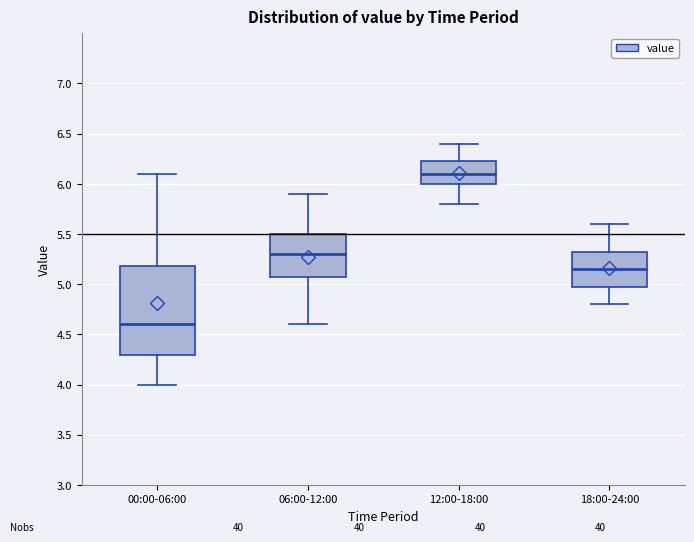

Reading left to right, read every box against the y-axis: the position of its median line, the range the box covers, and the ends of its whiskers. The values are not printed on the chart, so give them approximately, as read against the axis.

00:00-06:00: median 4.60, box 4.30 to 5.20, whiskers 4.00 to 6.10
06:00-12:00: median 5.30, box 5.10 to 5.50, whiskers 4.60 to 5.90
12:00-18:00: median 6.10, box 6.00 to 6.25, whiskers 5.80 to 6.40
18:00-24:00: median 5.15, box 5.00 to 5.35, whiskers 4.80 to 5.60